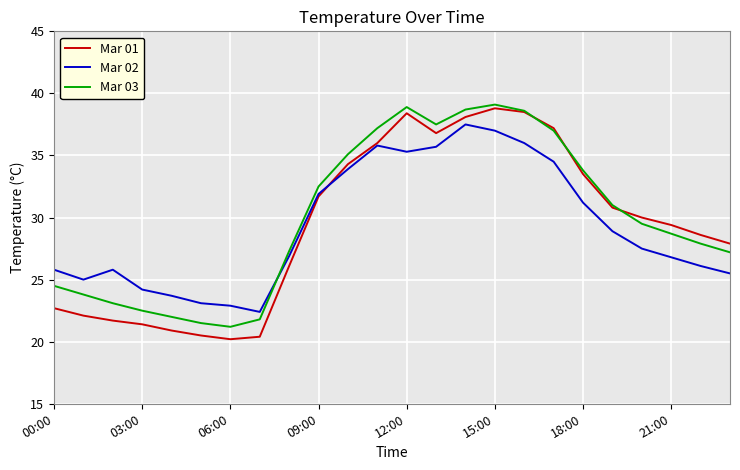

True or false: Mar 03 has more than 1 interior local peaks.

True